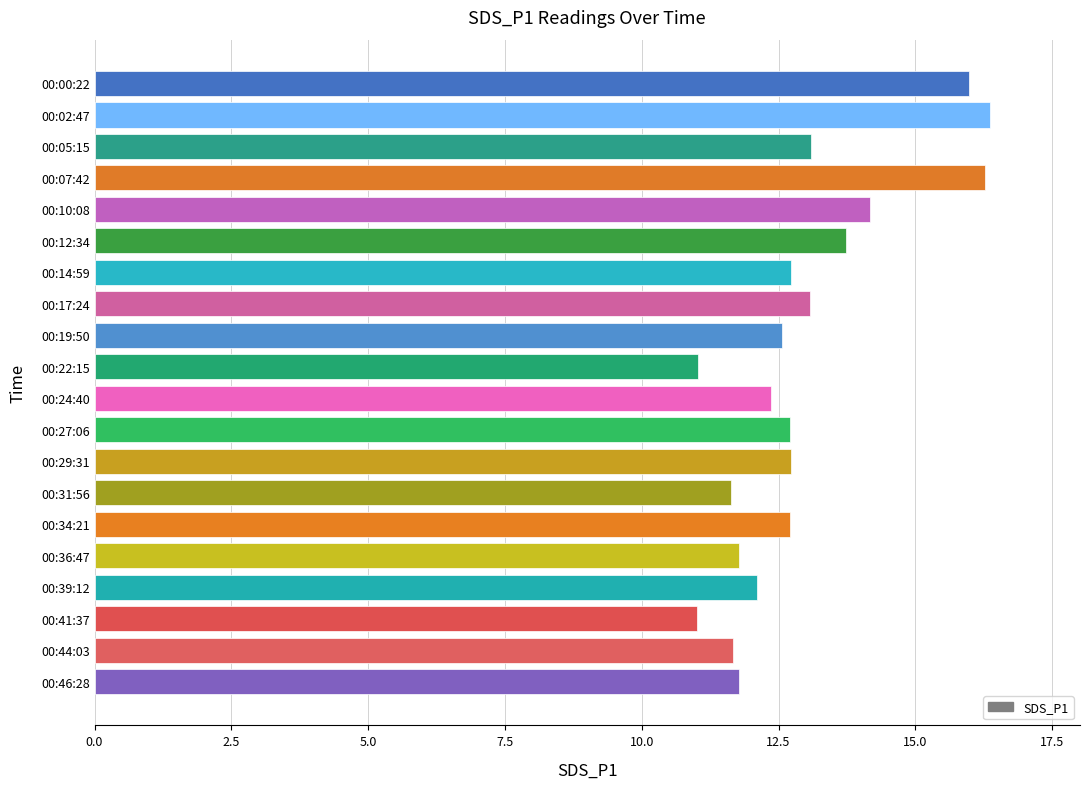

What is the smallest value displayed?

11.0